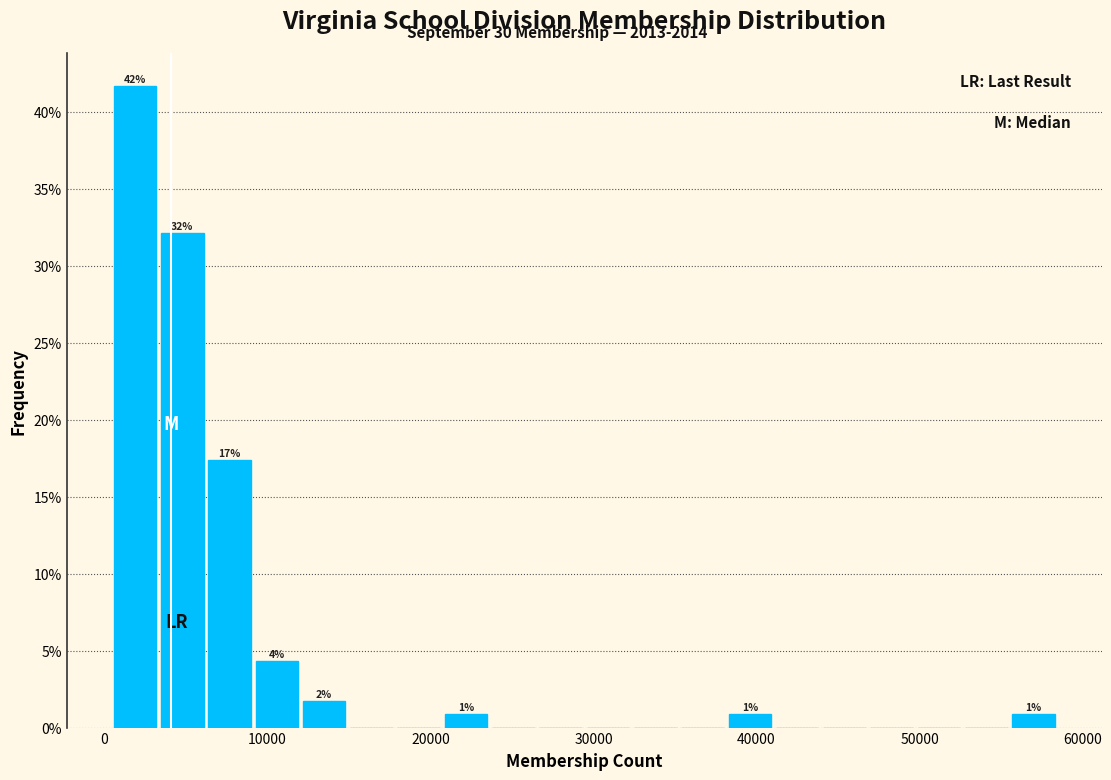

Read against the x-axis, roughly where is the centre of the tallest bar?

2000